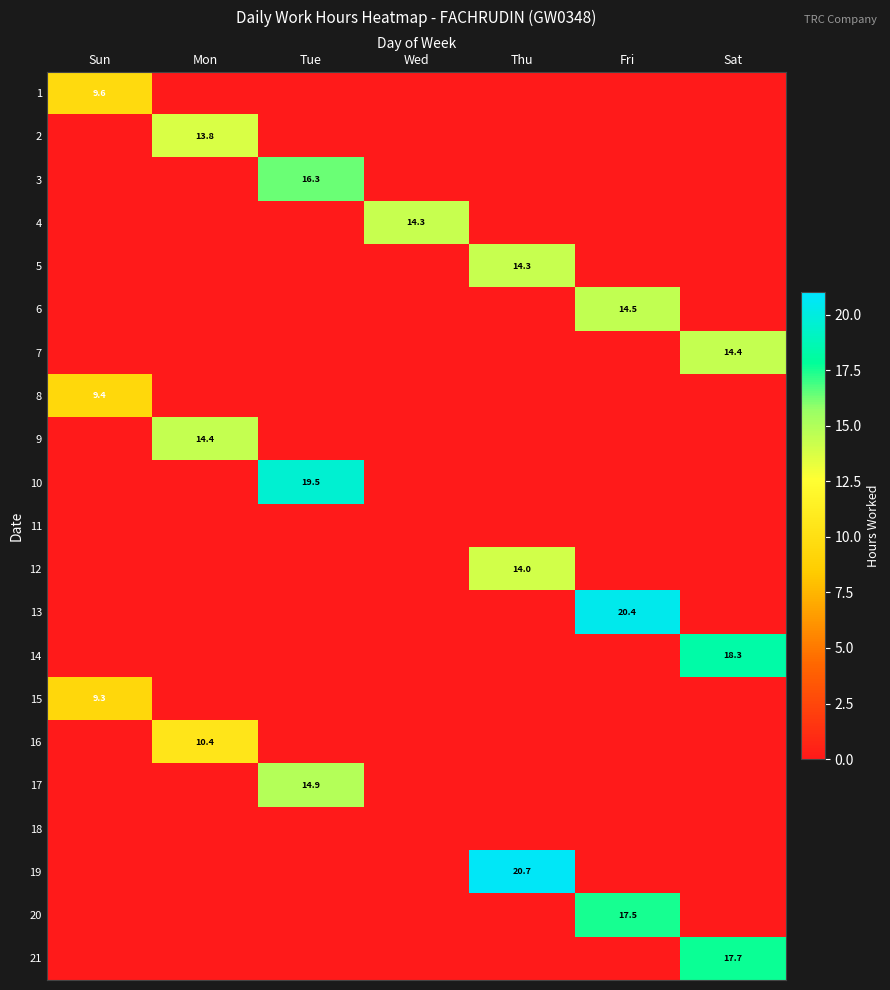

At which category is the sum across all series the highest?

Fri